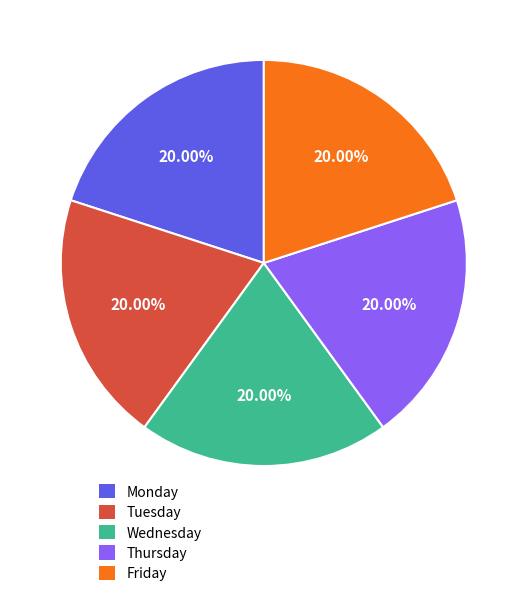

Combined, do Monday and Thursday account for over 50%?

No